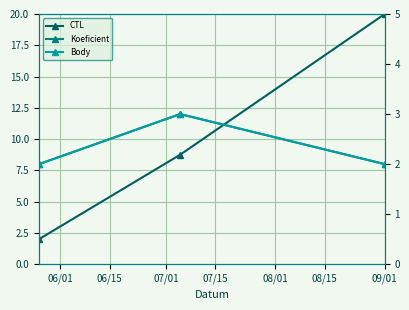

What is the difference between the highest and lowest values at 06/15?

5.8